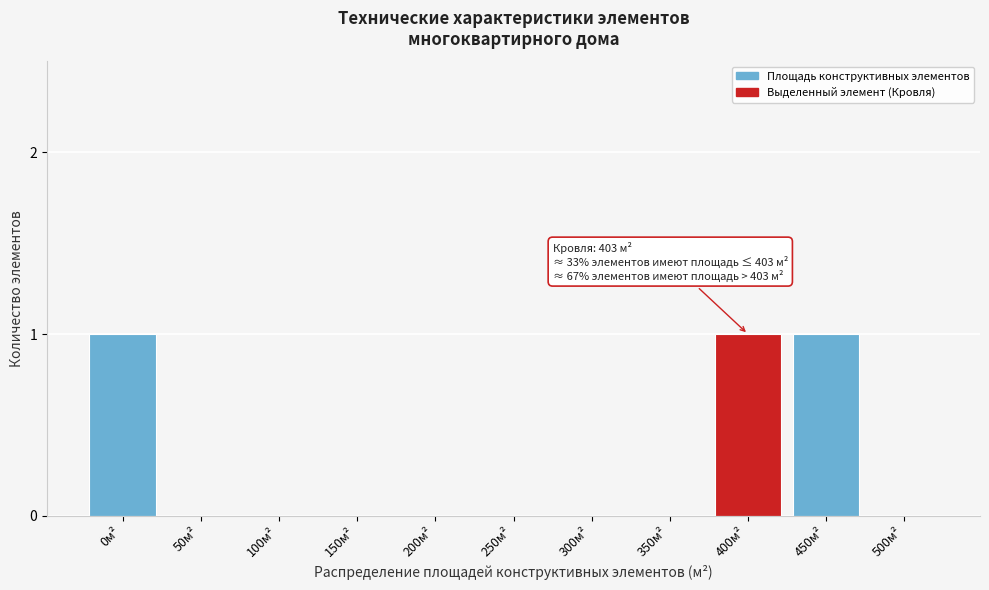

Reading left to right, list all the values displayed in this chart.

0м²=1	50м²=0	100м²=0	150м²=0	200м²=0	250м²=0	300м²=0	350м²=0	400м²=1	450м²=1	500м²=0